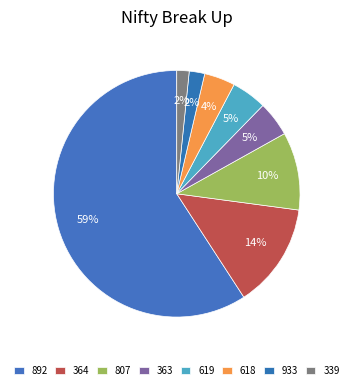

What percentage is NOT represented by 364?

86.3%